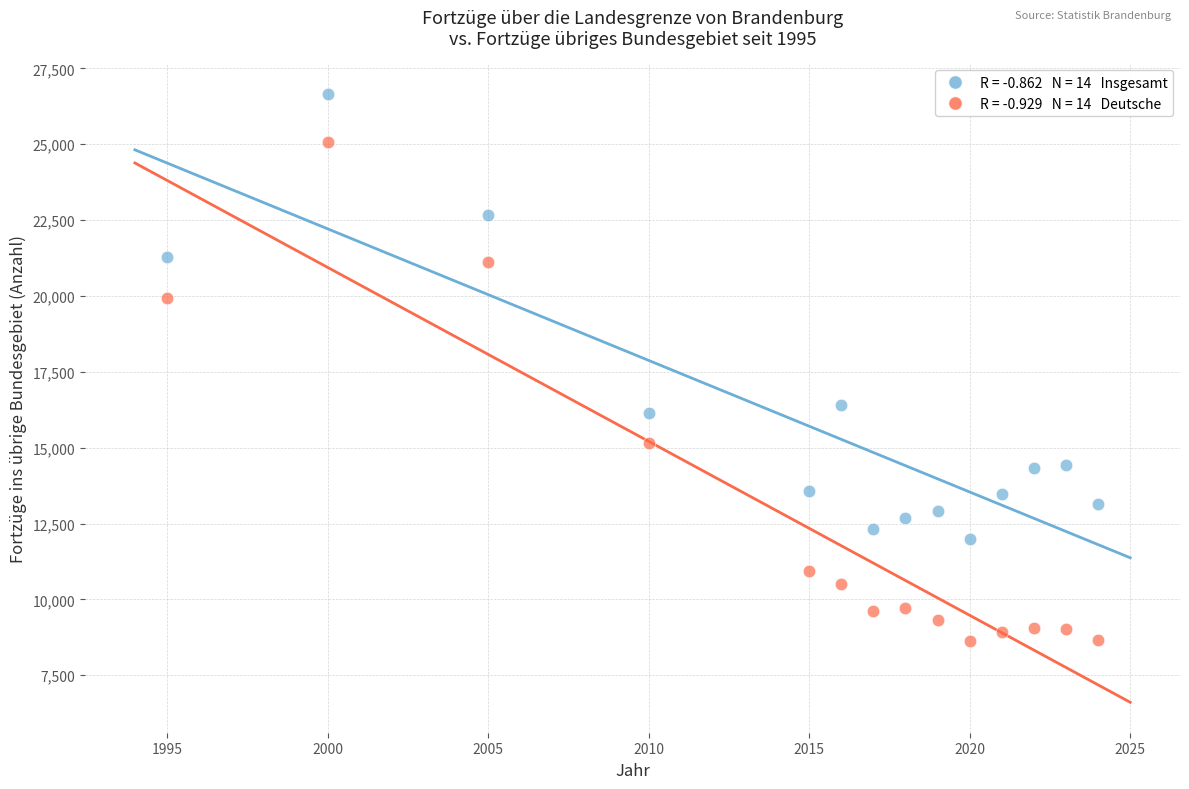

Across all data points, what is the range of X values (max minus min)?

29